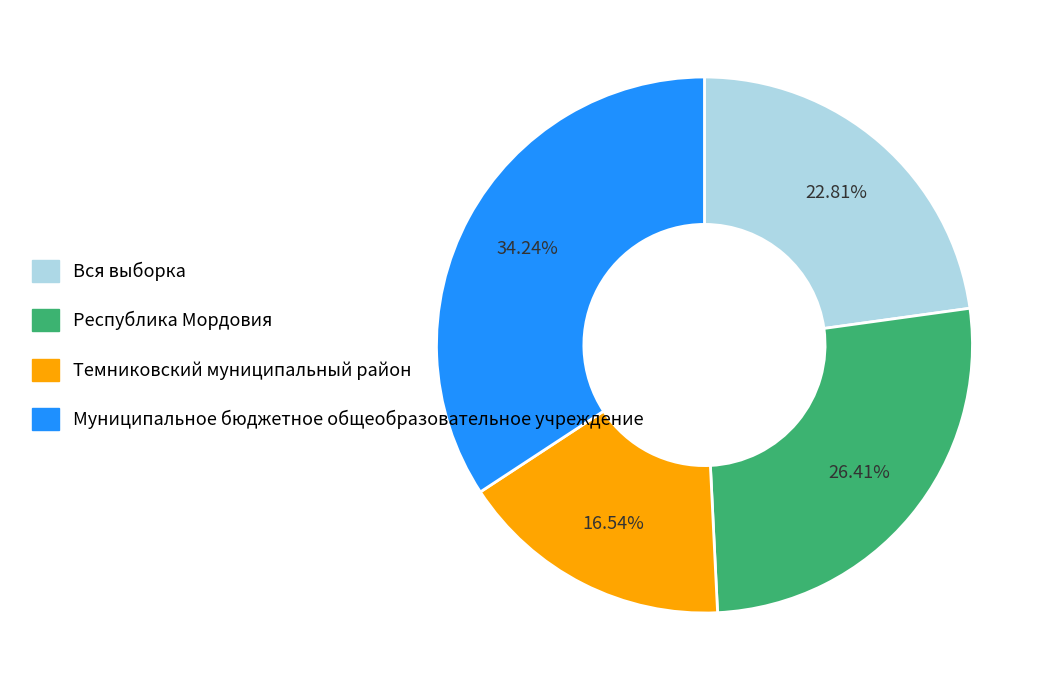

What is the ratio of the value at Темниковский муниципальный район to the value at Вся выборка?

0.7